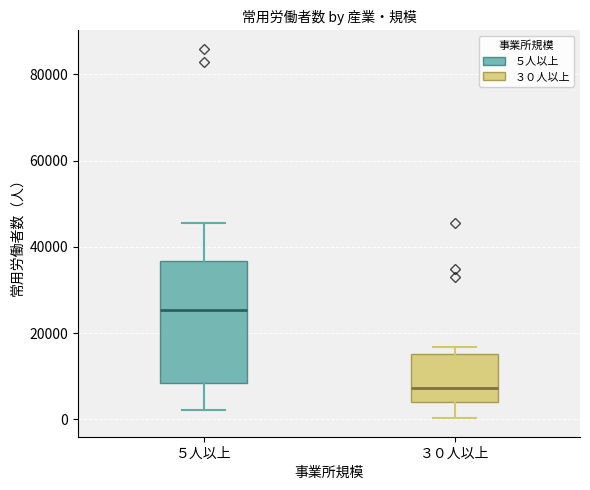

Where does the lower whisker of the box for ３０人以上 end on the y-axis? The values are not printed on the chart, so give them approximately, as read against the axis.

0